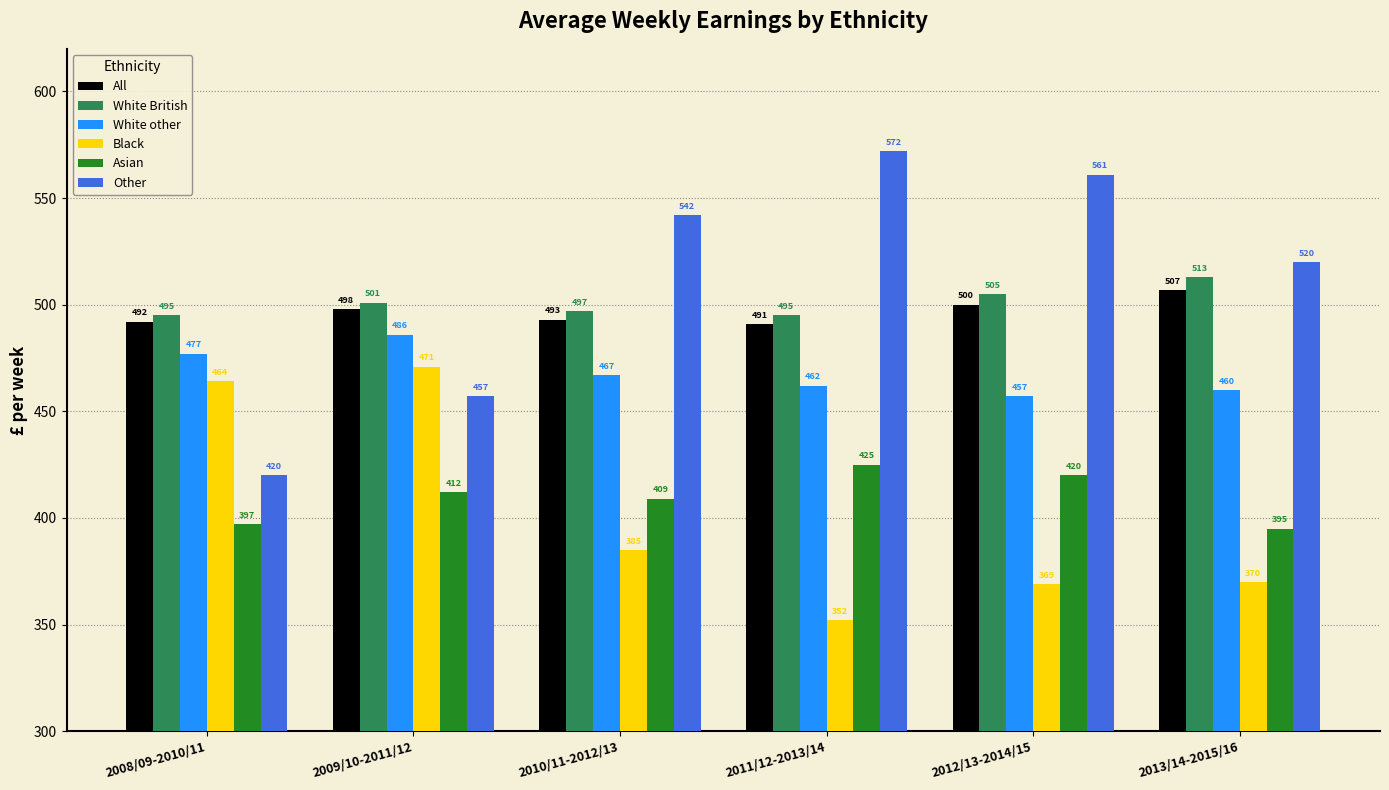

Where is White other nearest to the value 471?

2010/11-2012/13